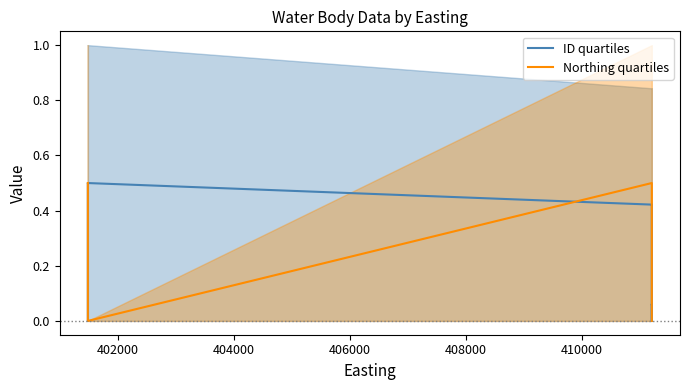

What is the spread (max minus min) of values at 410000?

0.5